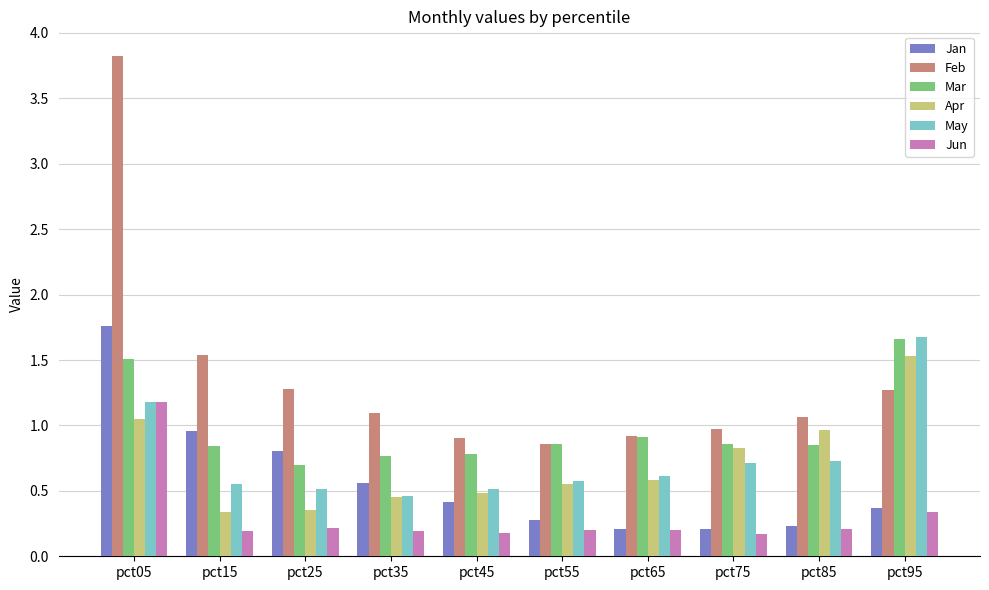

What is the sum of all Jan values?

5.8